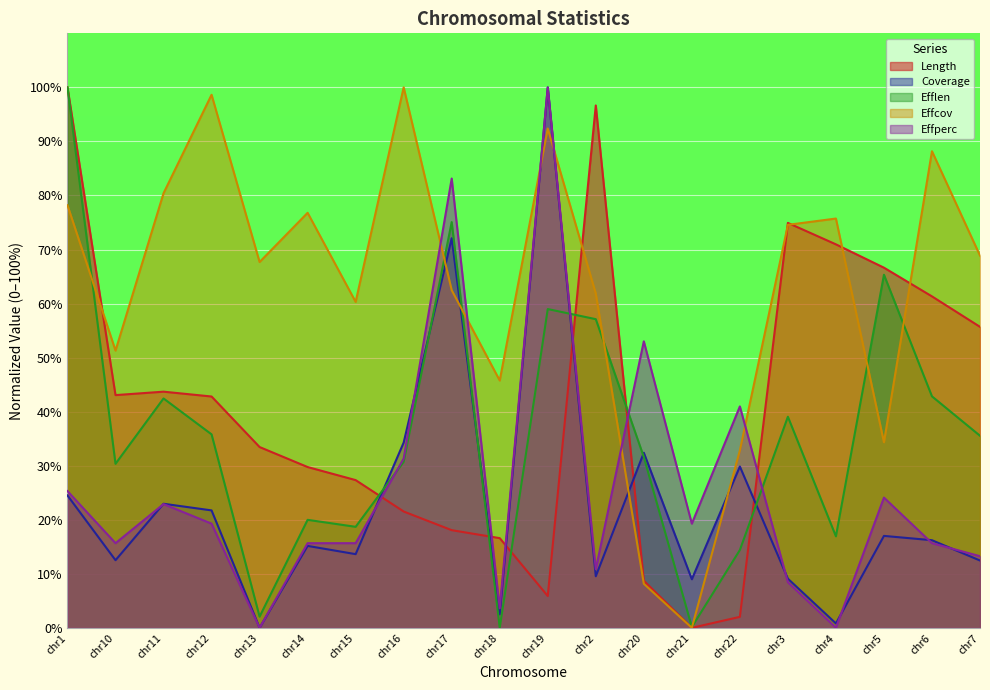

Which label corresponds to the smallest value in the chart?

chr21